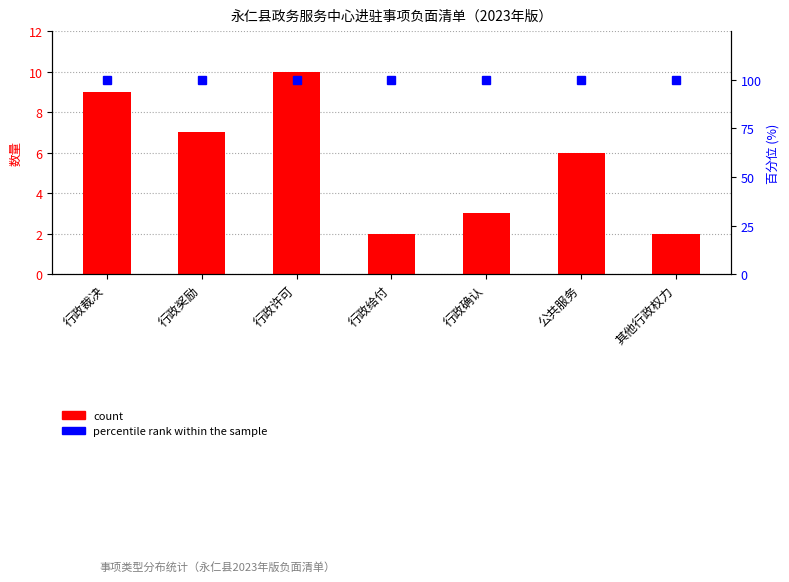

Does the chart contain any negative values?

No